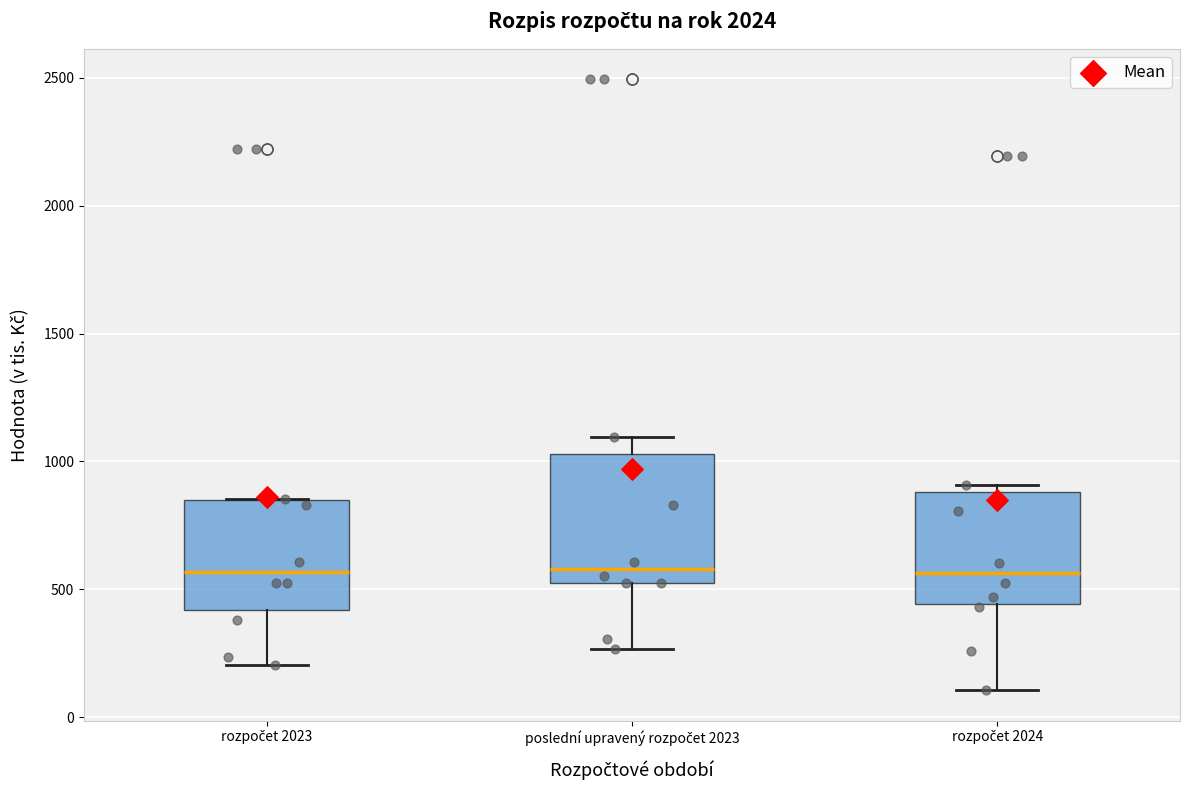

Comparing the boxes themselves (not the whiskers), which one is the tallest?

poslední upravený rozpočet 2023